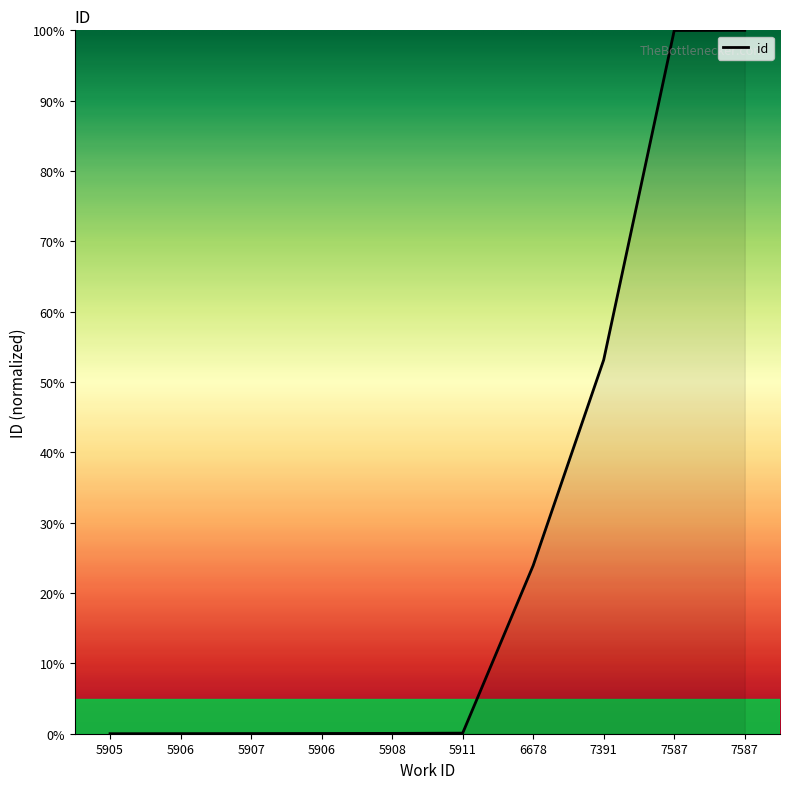

List the labels in order of value, largest first.

7587, 7587, 7391, 6678, 5911, 5908, 5906, 5907, 5906, 5905